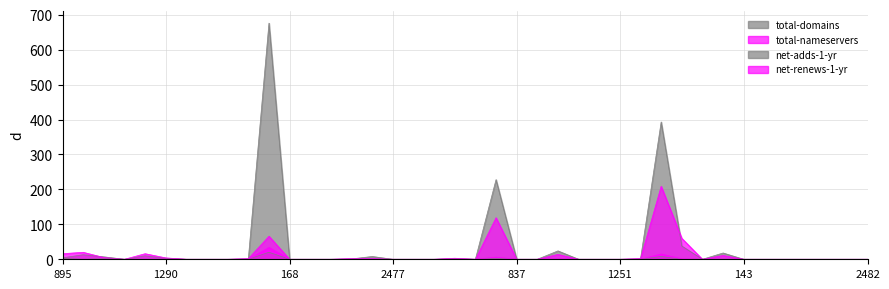

Where is net-adds-1-yr nearest to the value 10?

1345